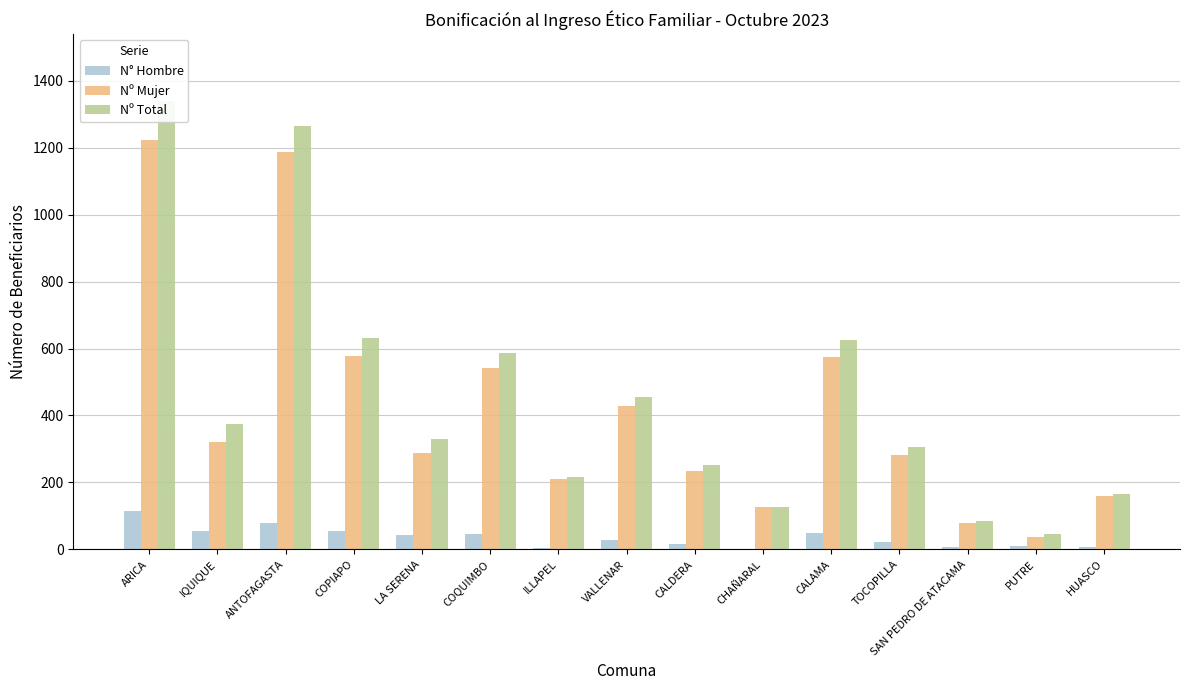

At which category does the chart reach its minimum across all series?

CHAÑARAL